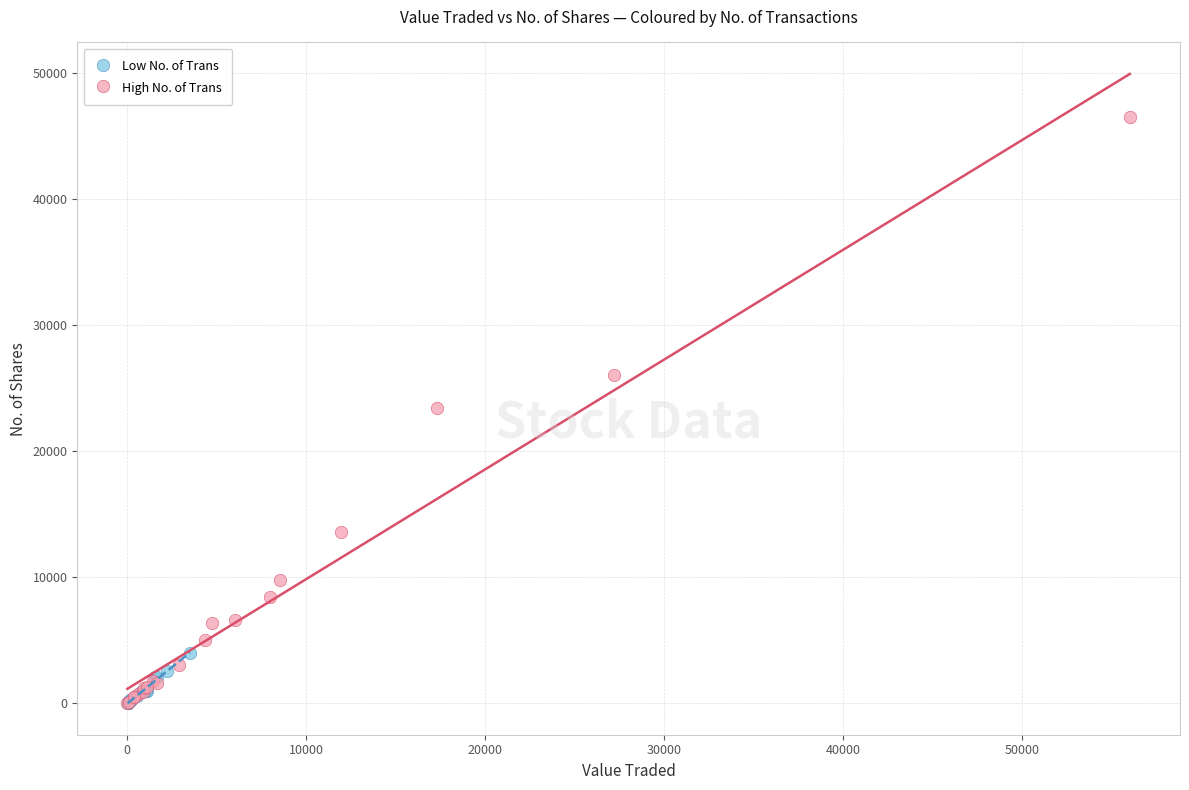

Which series has the largest Y range (max minus min)?

High No. of Trans